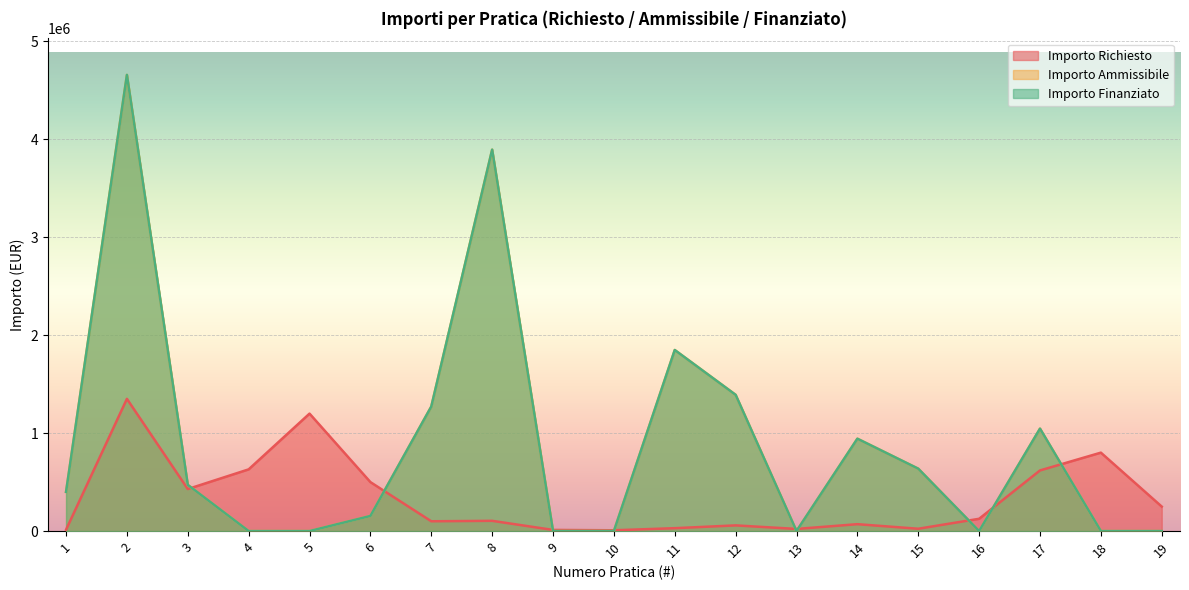

What is the spread (max minus min) of values at 7?

1171037.6